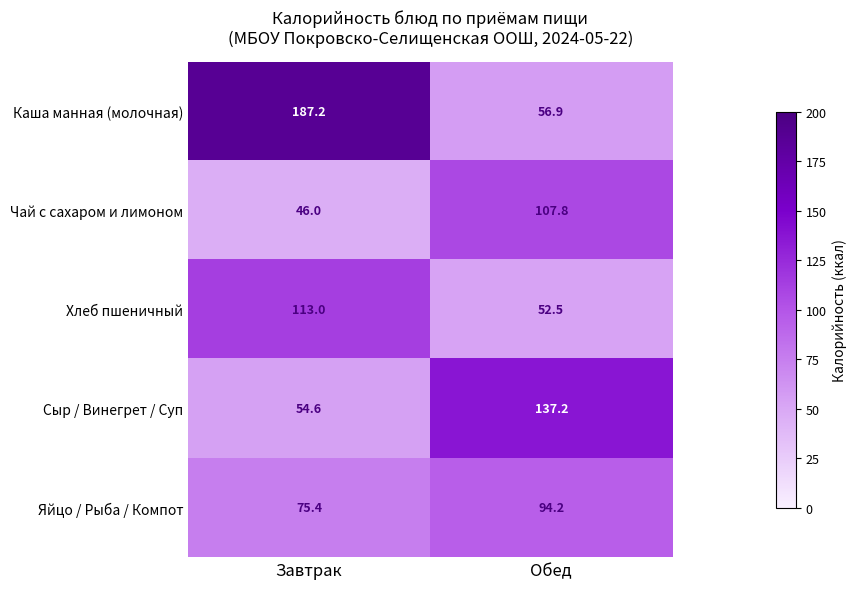

Which category has the highest value across all series?

Завтрак